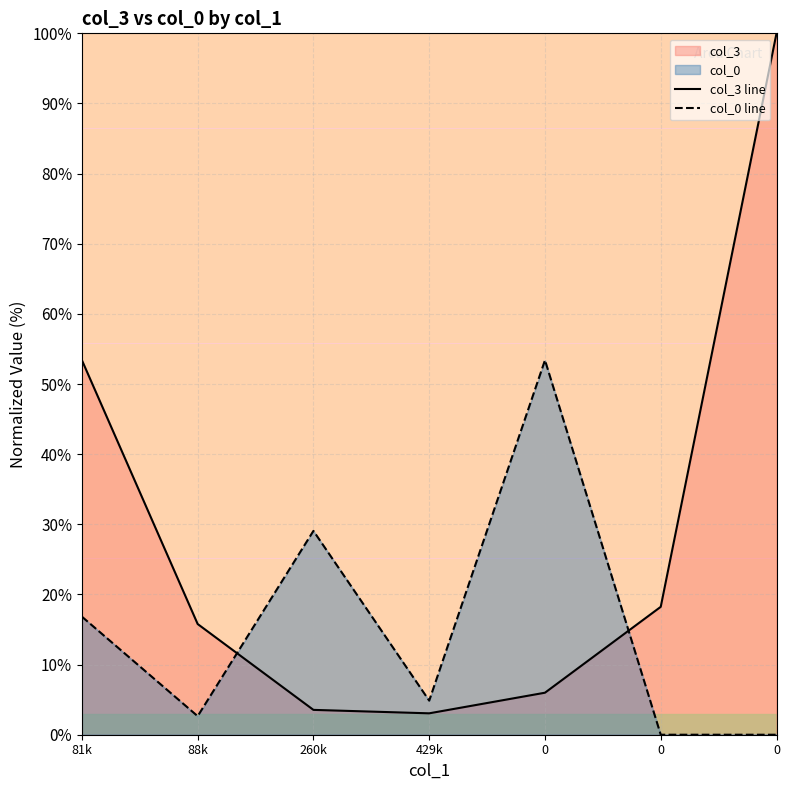

What is the difference between the second highest and second lowest values in the col_3 line series?

49.9